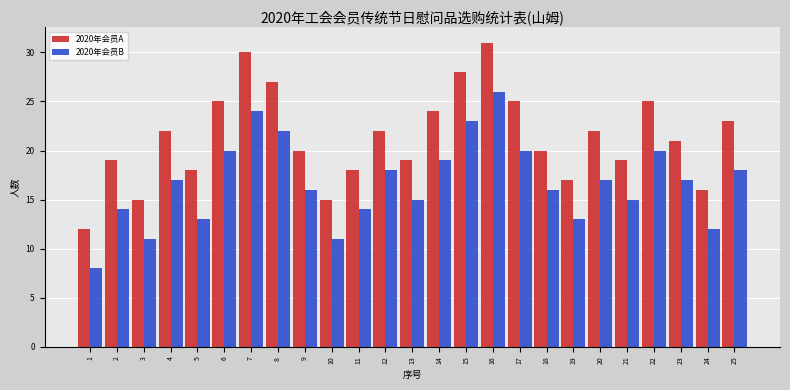

What is the sum of all 2020年会员B values?

419